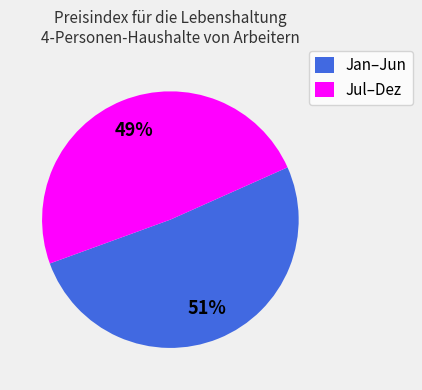

The Jul–Dez slice represents 40% of the pie. True or false?

False